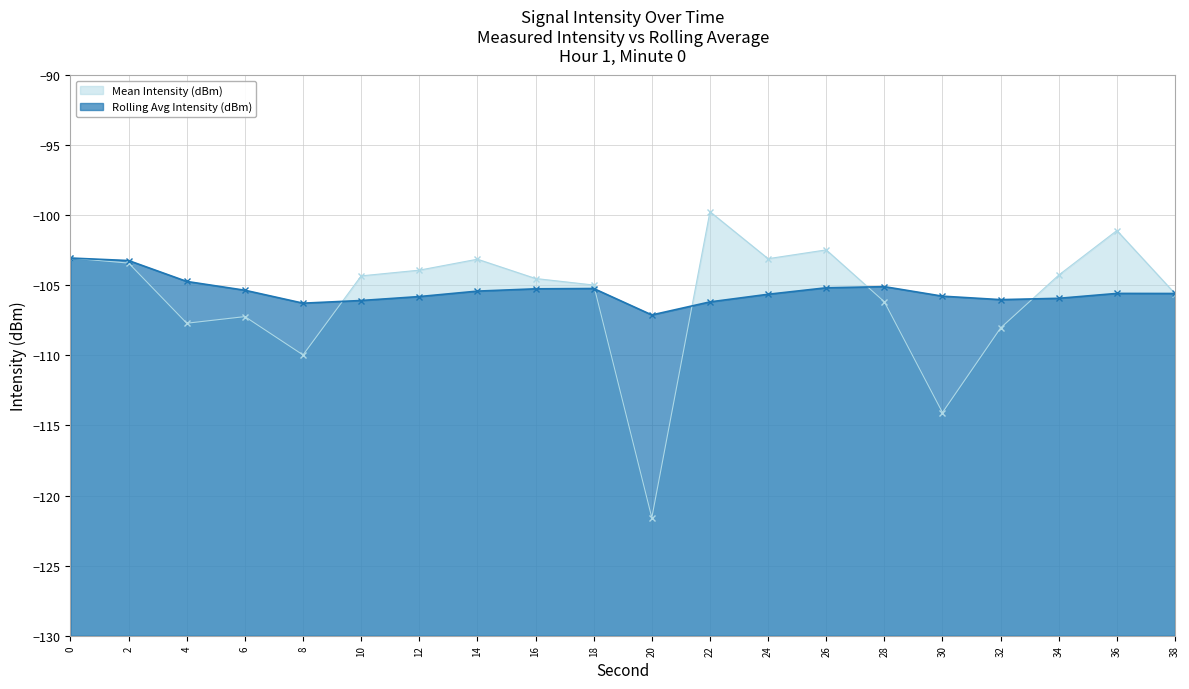

Reading left to right, list all the values displayed in this chart.

Mean Intensity (dBm): -103.1	-103.4	-107.7	-107.2	-110.0	-104.3	-103.9	-103.1	-104.5	-105.0	-121.6	-99.7	-103.1	-102.5	-106.2	-114.1	-108.0	-104.3	-101.1	-105.6
Rolling Avg Intensity (dBm): -103.1	-103.2	-104.7	-105.4	-106.3	-106.1	-105.8	-105.4	-105.2	-105.2	-107.1	-106.2	-105.6	-105.2	-105.1	-105.8	-106.0	-105.9	-105.6	-105.6